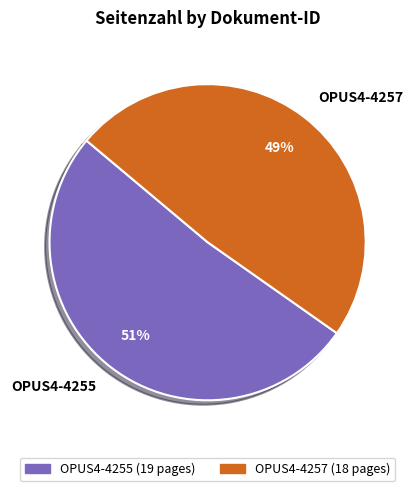

The OPUS4-4257 slice represents 49% of the pie. True or false?

True